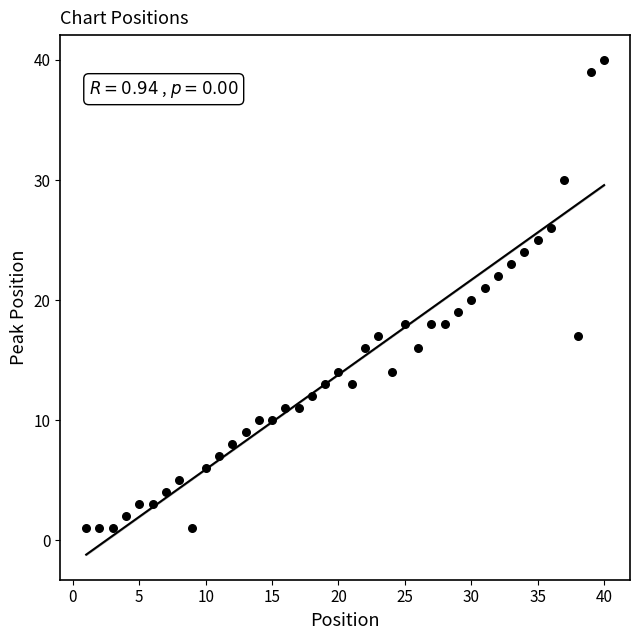

What is the range of X values (max minus min)?

39